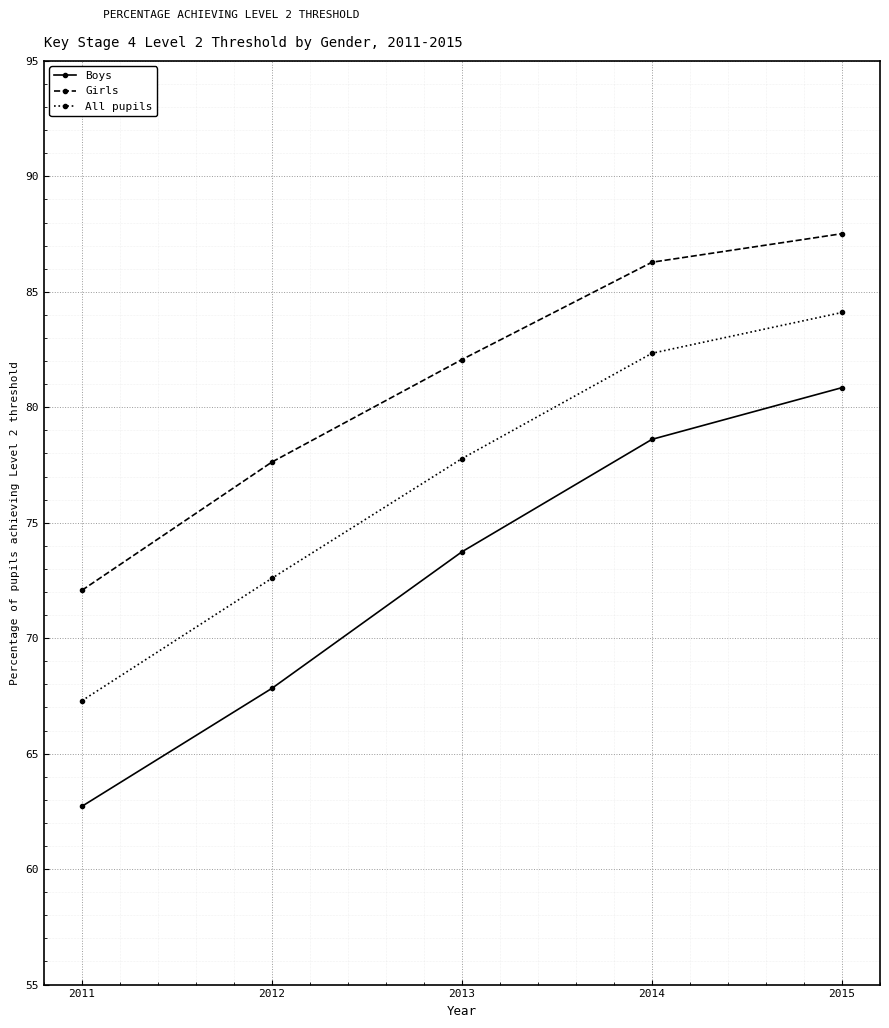

How many distinct data groups are displayed?

3